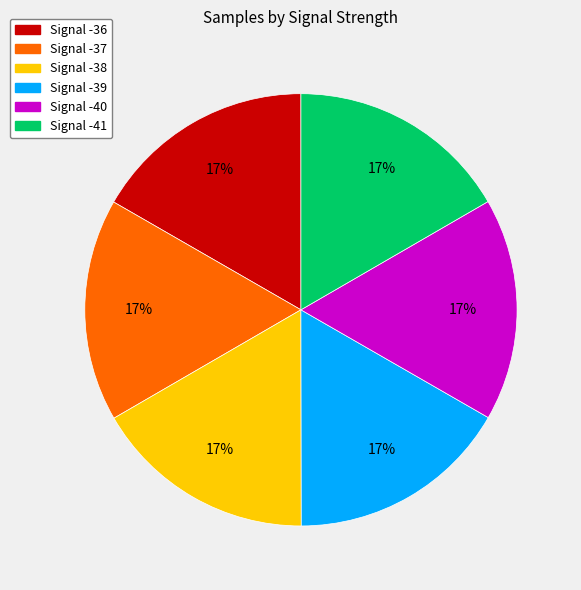

What is the ratio of the value at Signal -36 to the value at Signal -40?

1.0